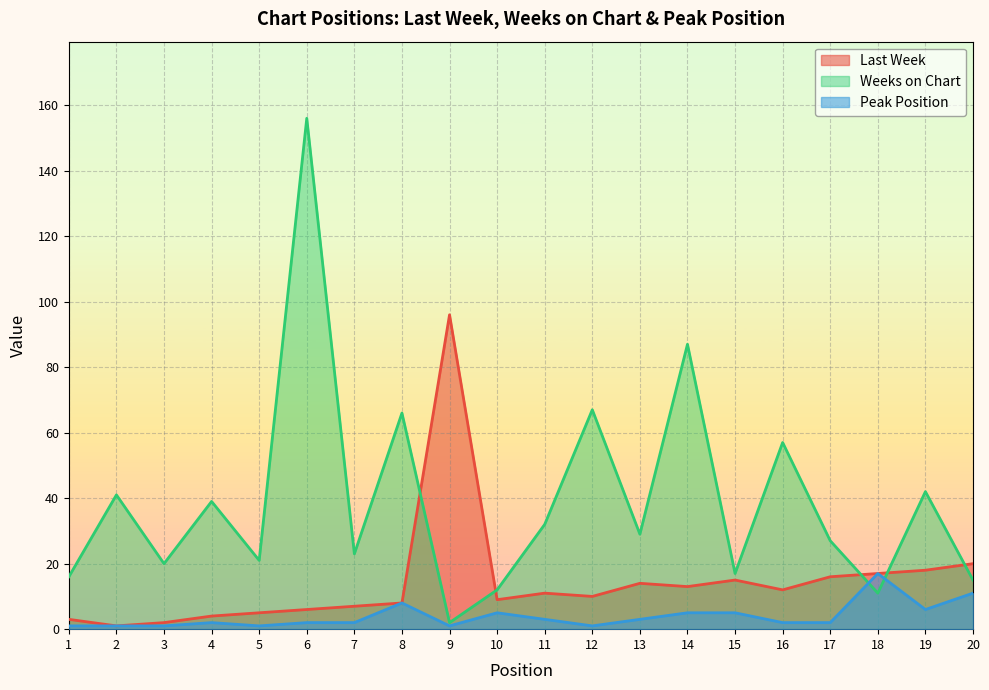

Which category has the highest value in the Last Week series?

9